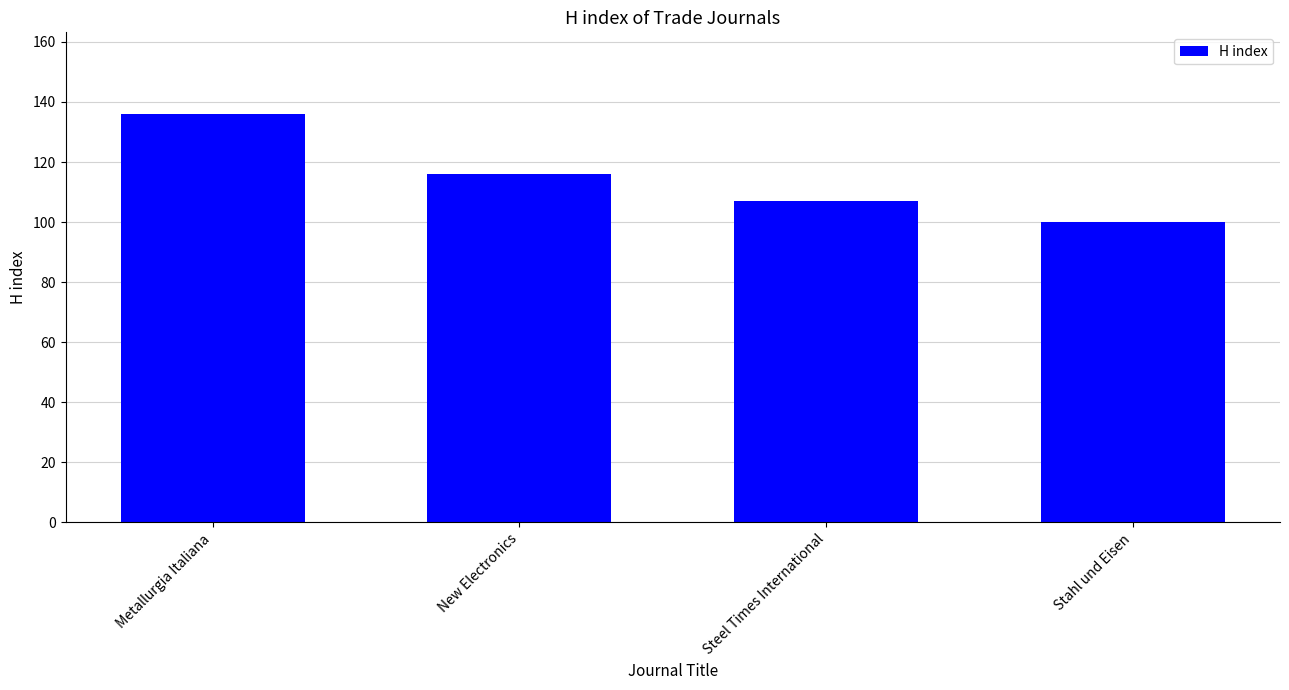

What is the average value?

115